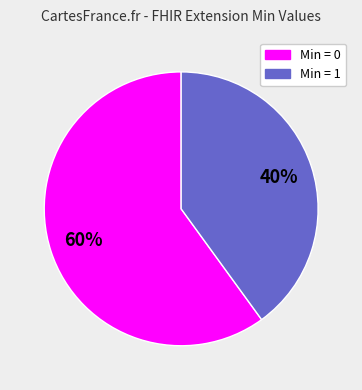

To the nearest percent, what is the difference between the largest and smallest slice percentages?

20%